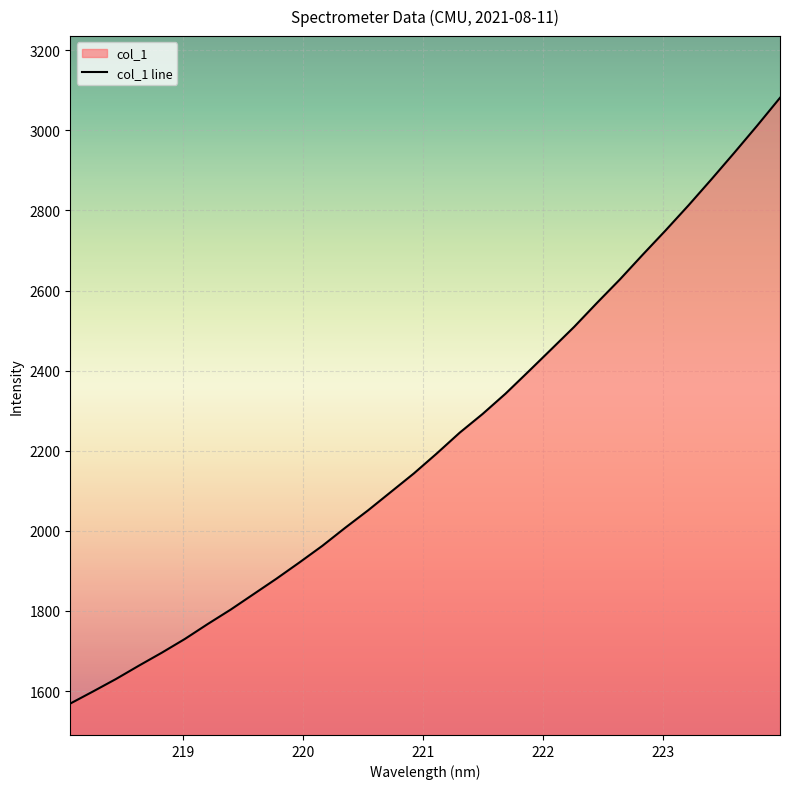

What is the difference between the maximum and minimum values?

1512.5